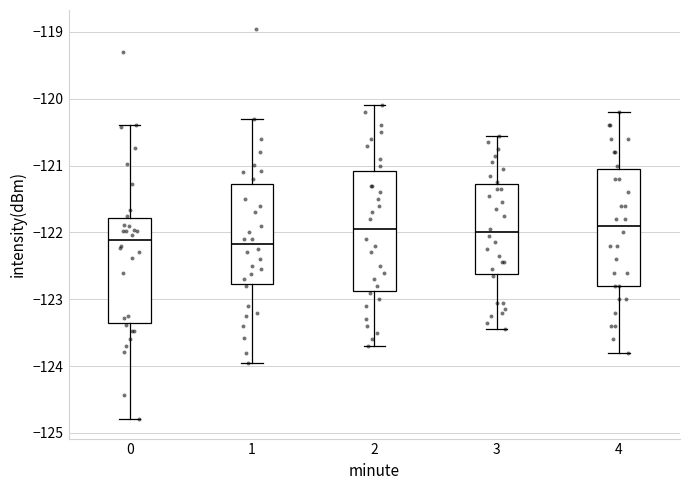

Reading left to right, read every box against the y-axis: the position of its median line, the range the box covers, and the ends of its whiskers. The values are not printed on the chart, so give them approximately, as read against the axis.

0: median -122.1, box -123.4 to -121.8, whiskers -124.8 to -120.4
1: median -122.2, box -122.8 to -121.3, whiskers -124.0 to -120.3
2: median -121.9, box -122.9 to -121.1, whiskers -123.7 to -120.1
3: median -122.0, box -122.6 to -121.3, whiskers -123.4 to -120.5
4: median -121.9, box -122.8 to -121.0, whiskers -123.8 to -120.2